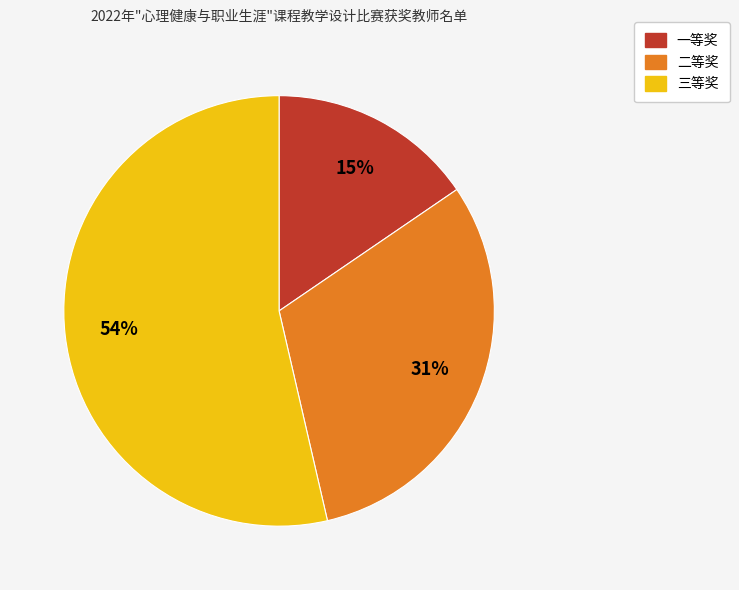

Count the number of slices in the pie.

3